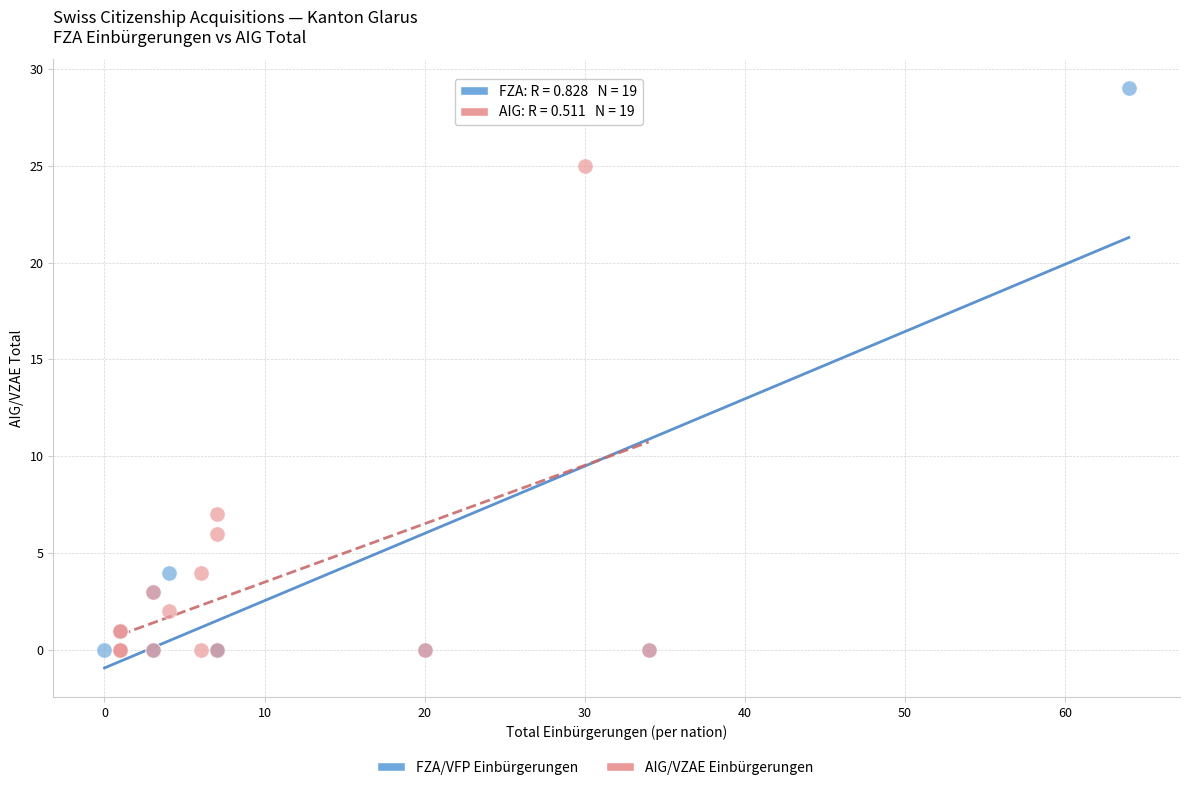

Which series has the widest spread of Y values?

FZA/VFP Einbürgerungen